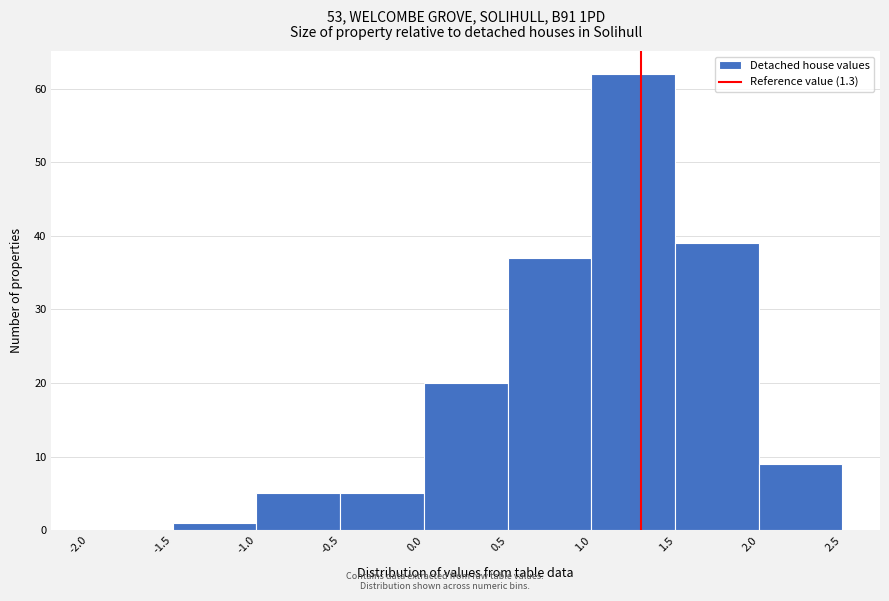

Reading left to right, list every bar in this chart as the range it spans on the x-axis followed by its height. The values are not printed on the chart, so give them approximately, as read against the axis.

-2.0 to -1.5: 0
-1.5 to -1.0: 1
-1.0 to -0.5: 5
-0.5 to 0.0: 5
0.0 to 0.5: 20
0.5 to 1.0: 37
1.0 to 1.5: 62
1.5 to 2.0: 39
2.0 to 2.5: 9